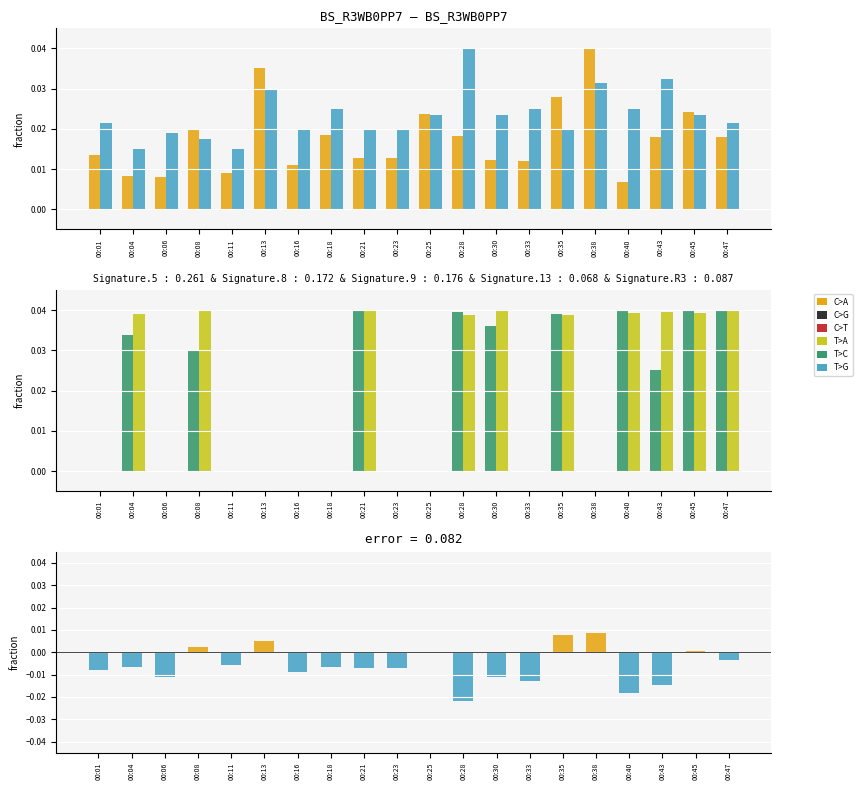

Which series has the largest total across all categories?

SDS_P2